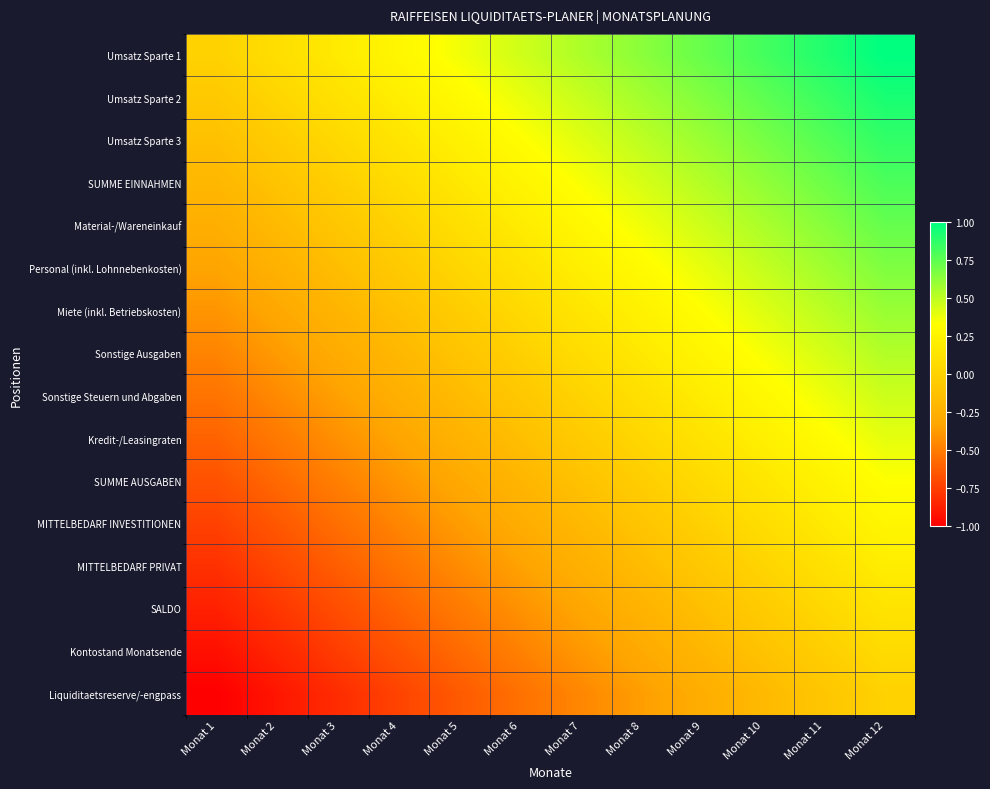

Which series has the largest total across all categories?

Umsatz Sparte 1